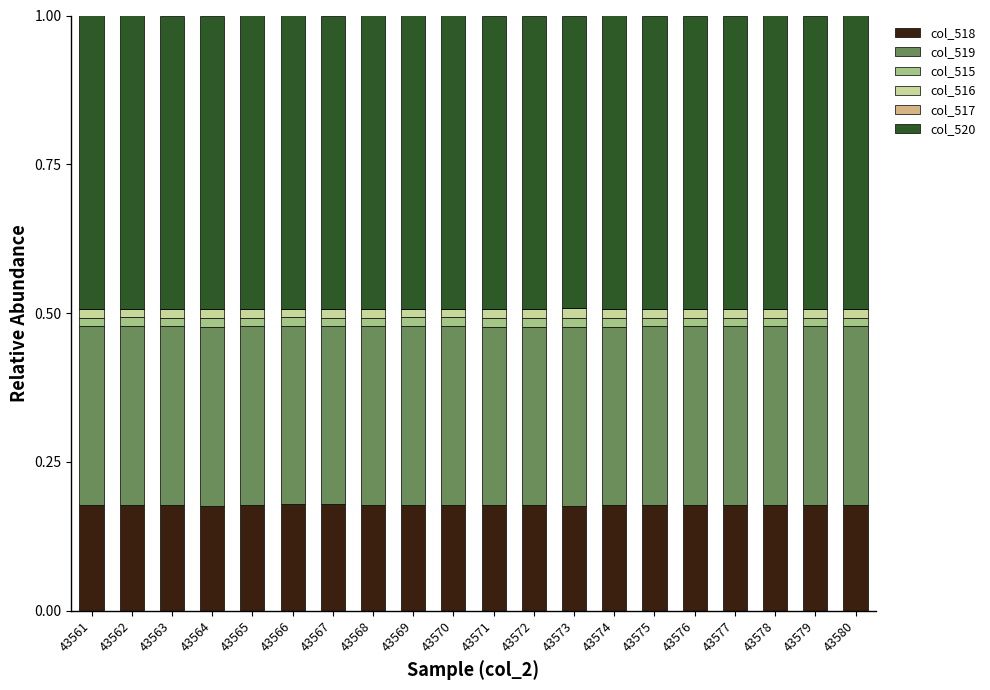

The col_518 series shows 0.3 at 43567. True or false?

False